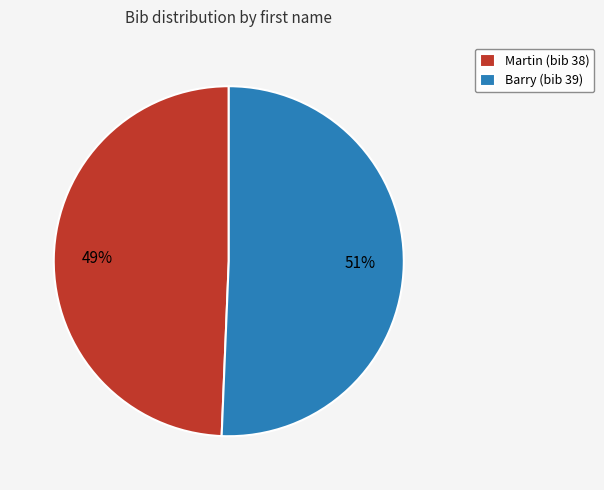

Combined, do Barry and Martin account for over 50%?

Yes